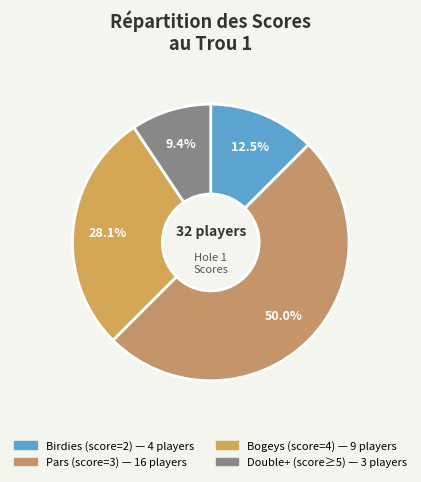

To the nearest percent, what is the average slice percentage?

25%